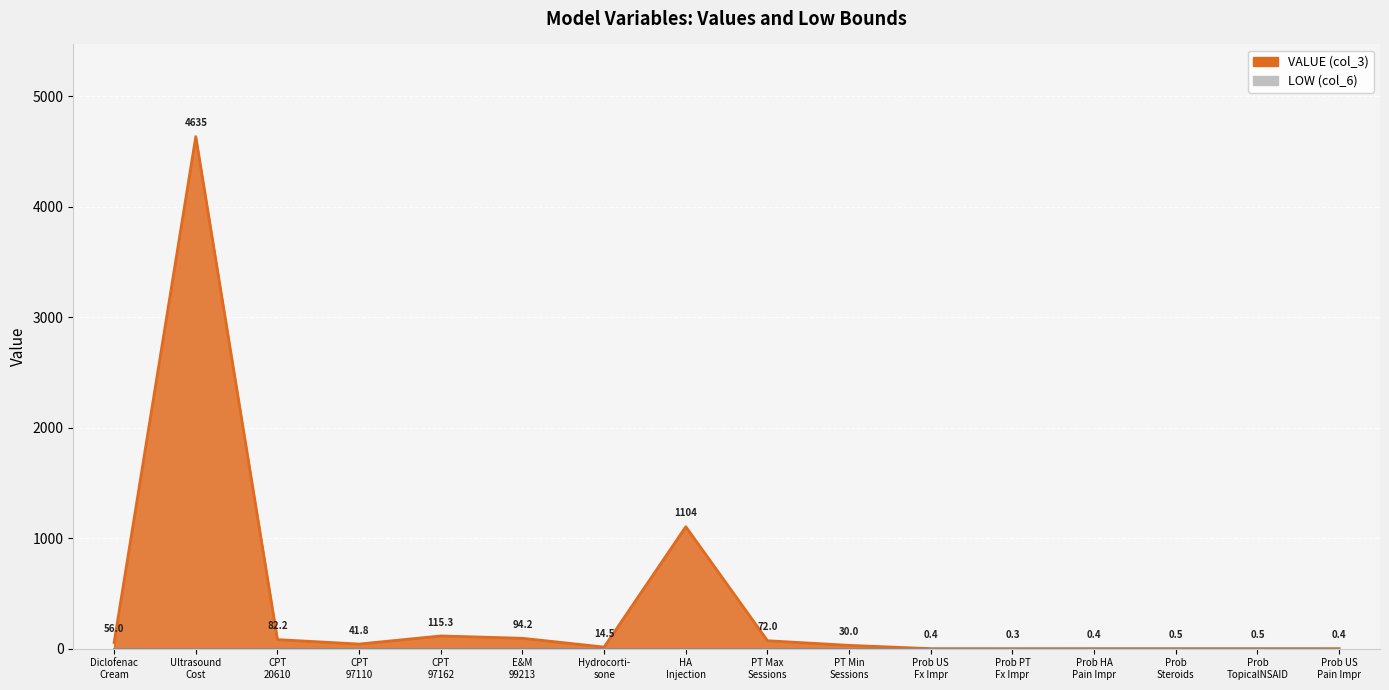

The chart shows a value of 58.4 at CPT 97110. True or false?

False